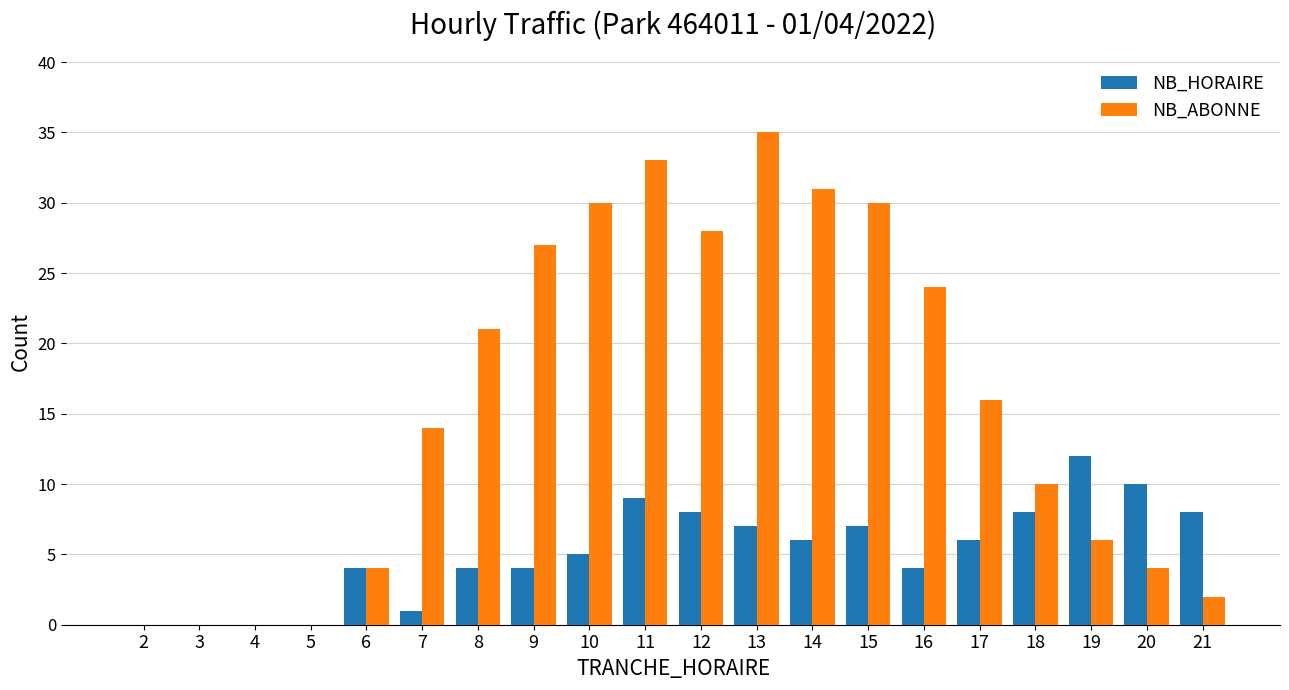

True or false: NB_HORAIRE has a value of 10 at 17.

False